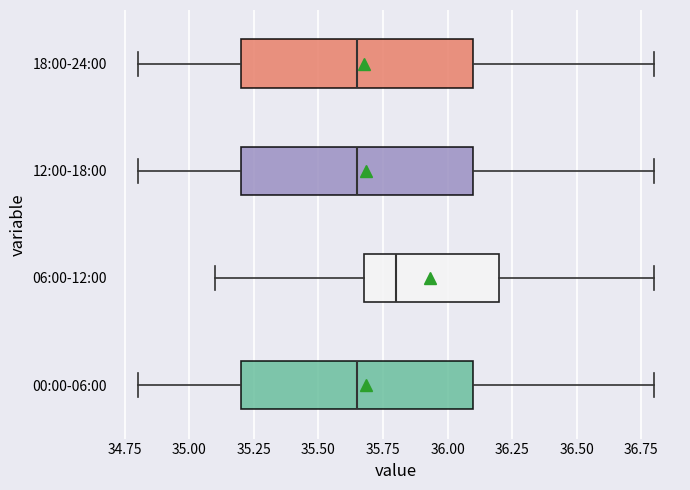

Reading bottom to top, transcribe this box plot: for each box, give where its median line is, the range the box spans, and where its two whiskers end, as read against the x-axis. The values are not printed on the chart, so give them approximately, as read against the axis.

00:00-06:00: median 35.65, box 35.20 to 36.10, whiskers 34.80 to 36.80
06:00-12:00: median 35.80, box 35.70 to 36.20, whiskers 35.10 to 36.80
12:00-18:00: median 35.65, box 35.20 to 36.10, whiskers 34.80 to 36.80
18:00-24:00: median 35.65, box 35.20 to 36.10, whiskers 34.80 to 36.80